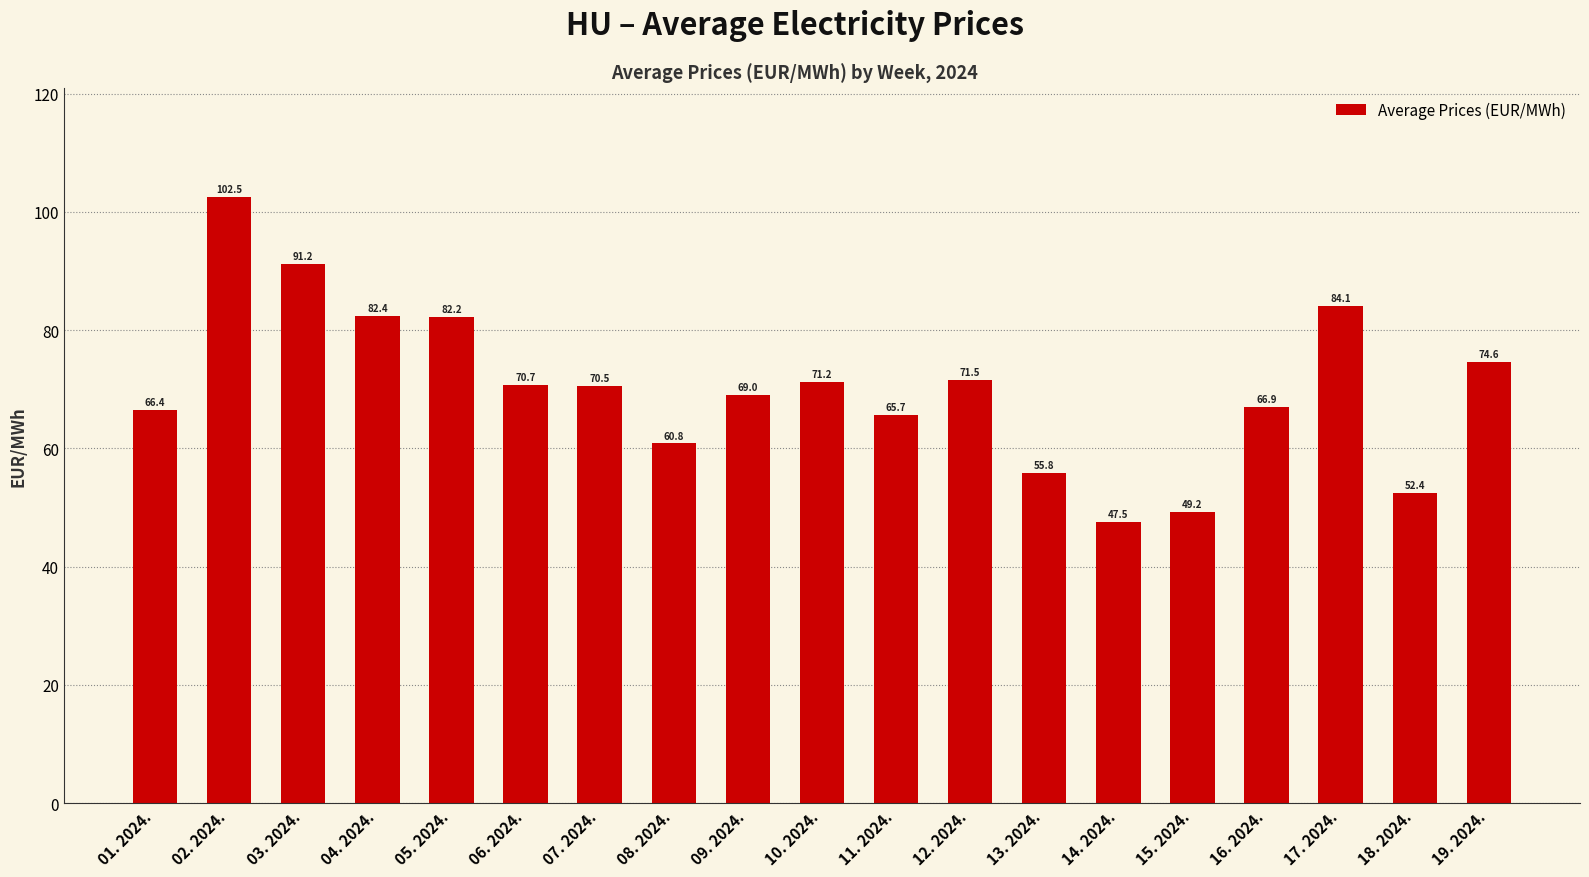

What is the change in value from 13. 2024. to 14. 2024.?

-8.3